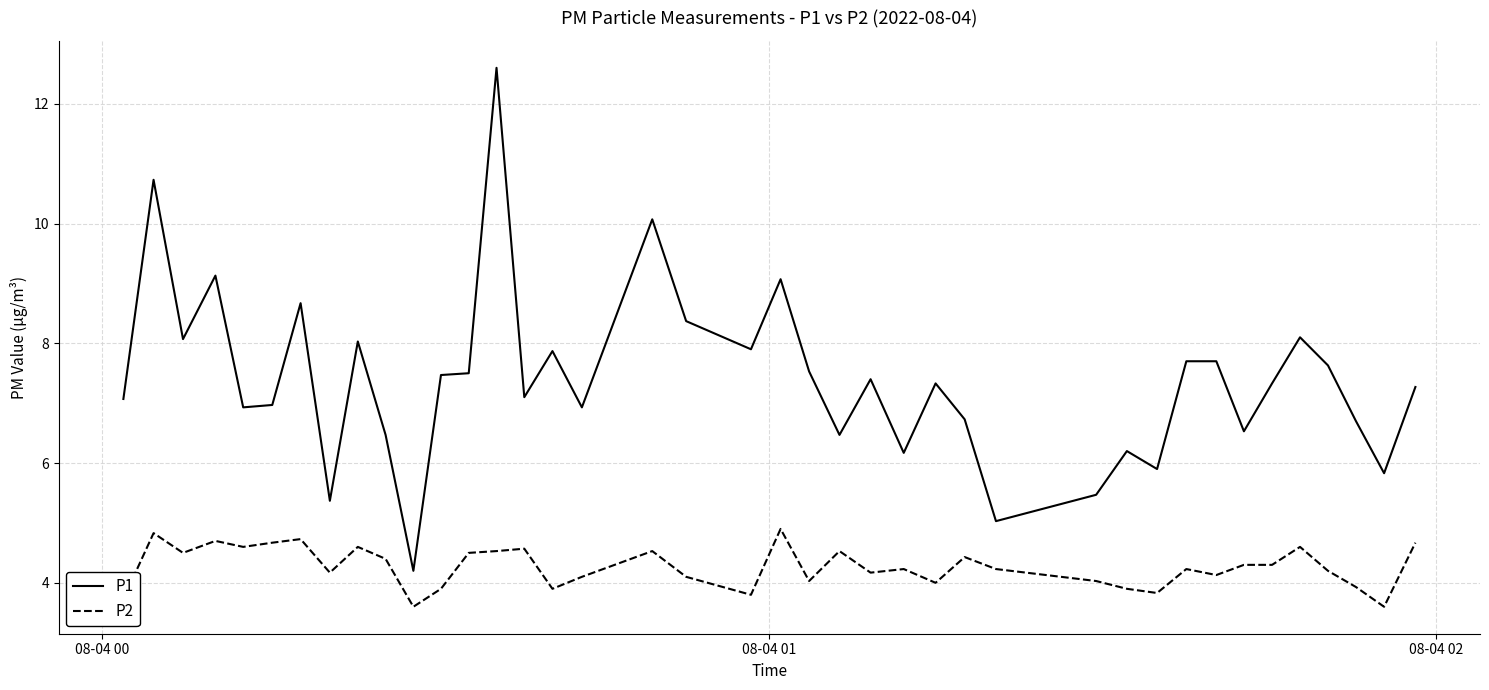

Reading left to right, extract all data points from this chart.

P1: 7.1	10.7	8.1	9.1	6.9	7.0	8.7	5.4	8.0	6.5	4.2	7.5	7.5	12.6	7.1	7.9	6.9	10.1	8.4	7.9	9.1	7.5	6.5	7.4	6.2	7.3	6.7	5.0	5.5	6.2	5.9	7.7	7.7	6.5	7.3	8.1	7.6	6.7	5.8	7.3
P2: 3.7	4.8	4.5	4.7	4.6	4.7	4.7	4.2	4.6	4.4	3.6	3.9	4.5	4.5	4.6	3.9	4.1	4.5	4.1	3.8	4.9	4.0	4.5	4.2	4.2	4.0	4.4	4.2	4.0	3.9	3.8	4.2	4.1	4.3	4.3	4.6	4.2	3.9	3.6	4.7